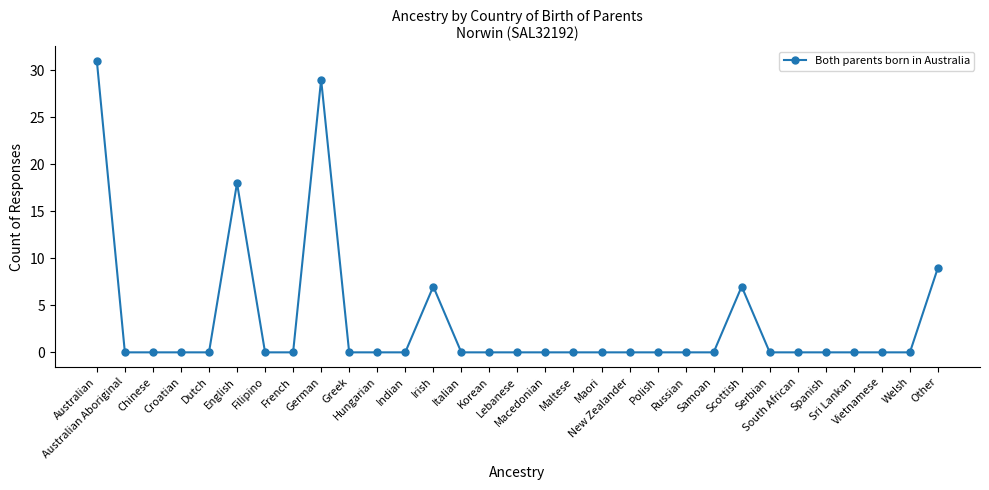

Reading left to right, list all the values displayed in this chart.

31	0	0	0	0	18	0	0	29	0	0	0	7	0	0	0	0	0	0	0	0	0	0	7	0	0	0	0	0	0	9